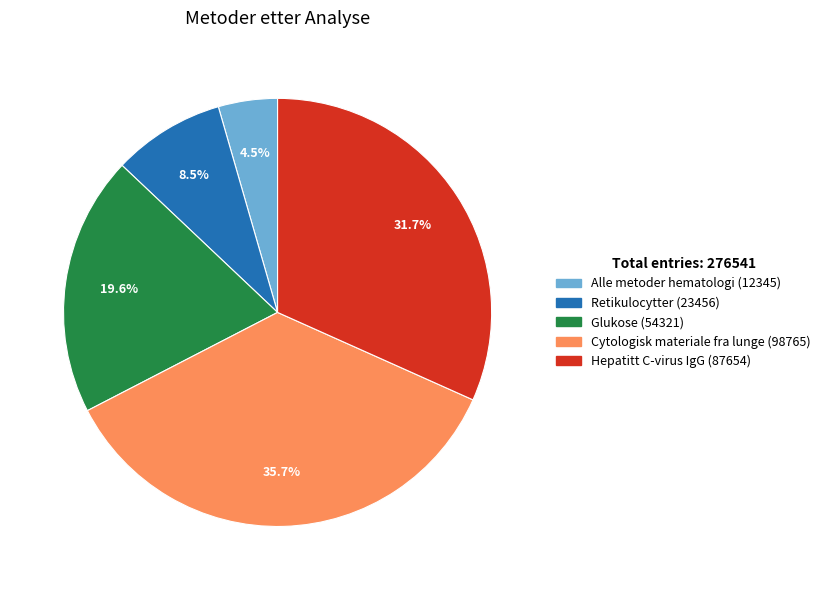

To the nearest percent, what portion does Glukose represent?

20%